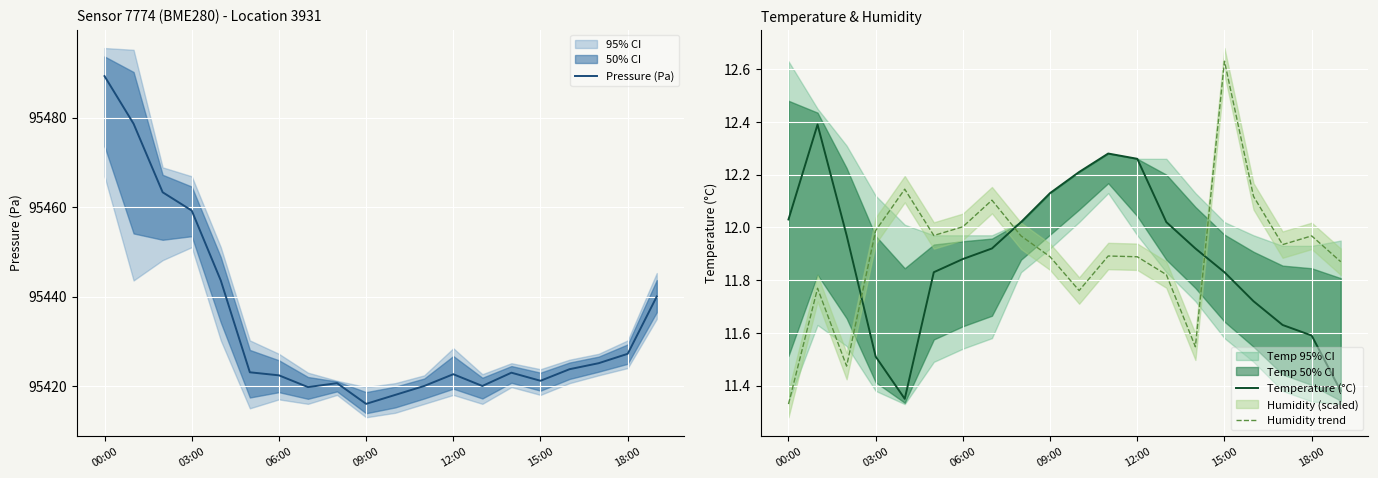

What is the difference between the second highest and minimum values in the Pressure (Pa) series?

62.6